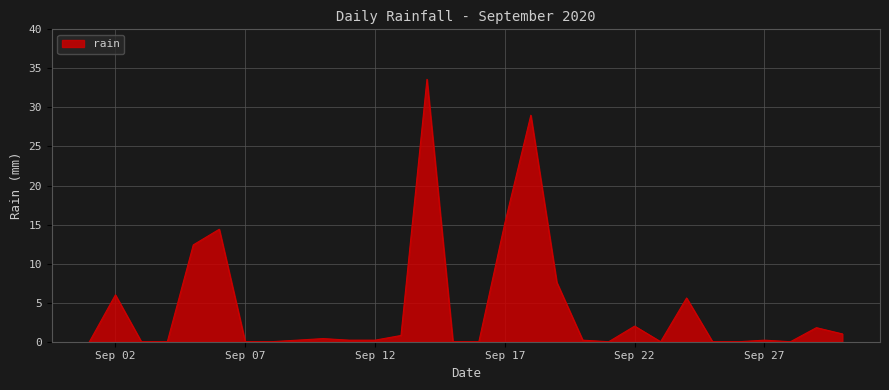

What is the average value?

4.4